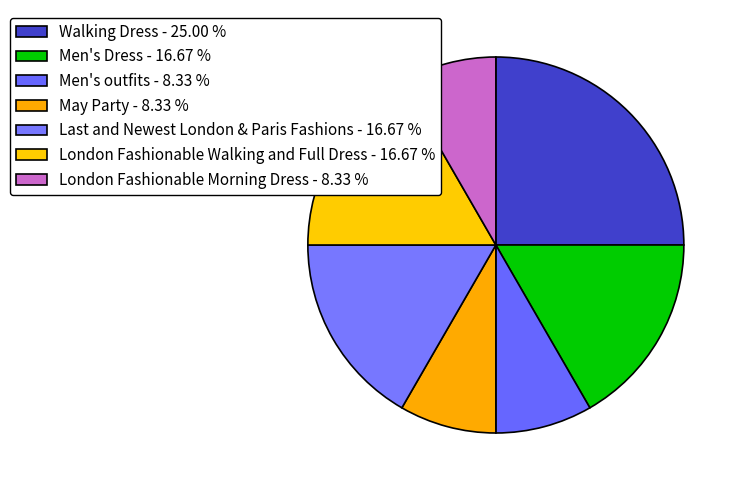

What percentage do London Fashionable Morning Dress and Men's Dress together represent?

25.0%